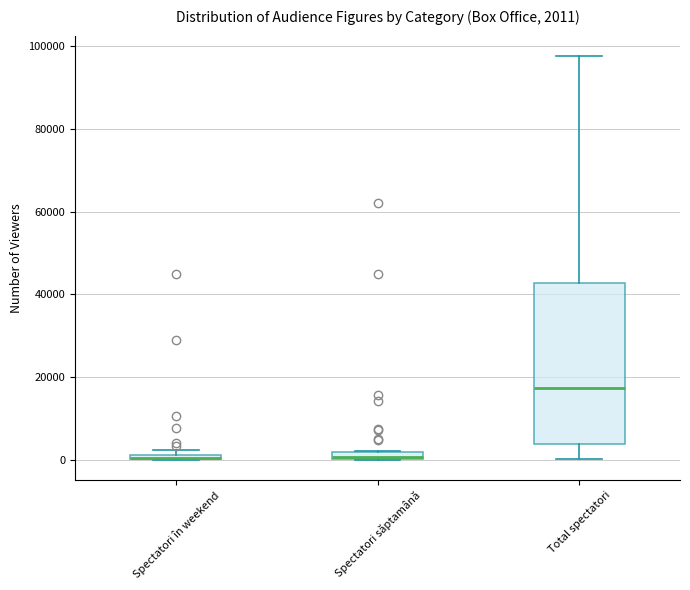

Comparing the boxes themselves (not the whiskers), which one is the tallest?

Total spectatori